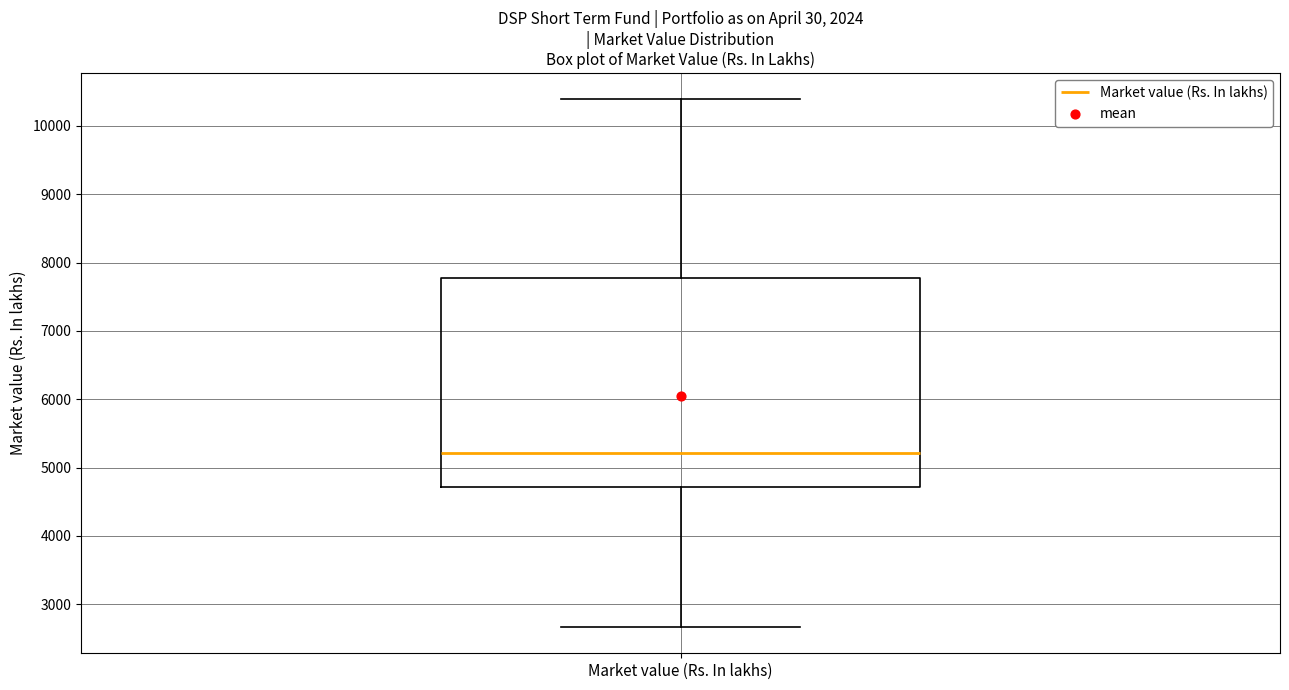

Where is the lower edge of the box for Market value (Rs. In lakhs) on the y-axis? The values are not printed on the chart, so give them approximately, as read against the axis.

4700